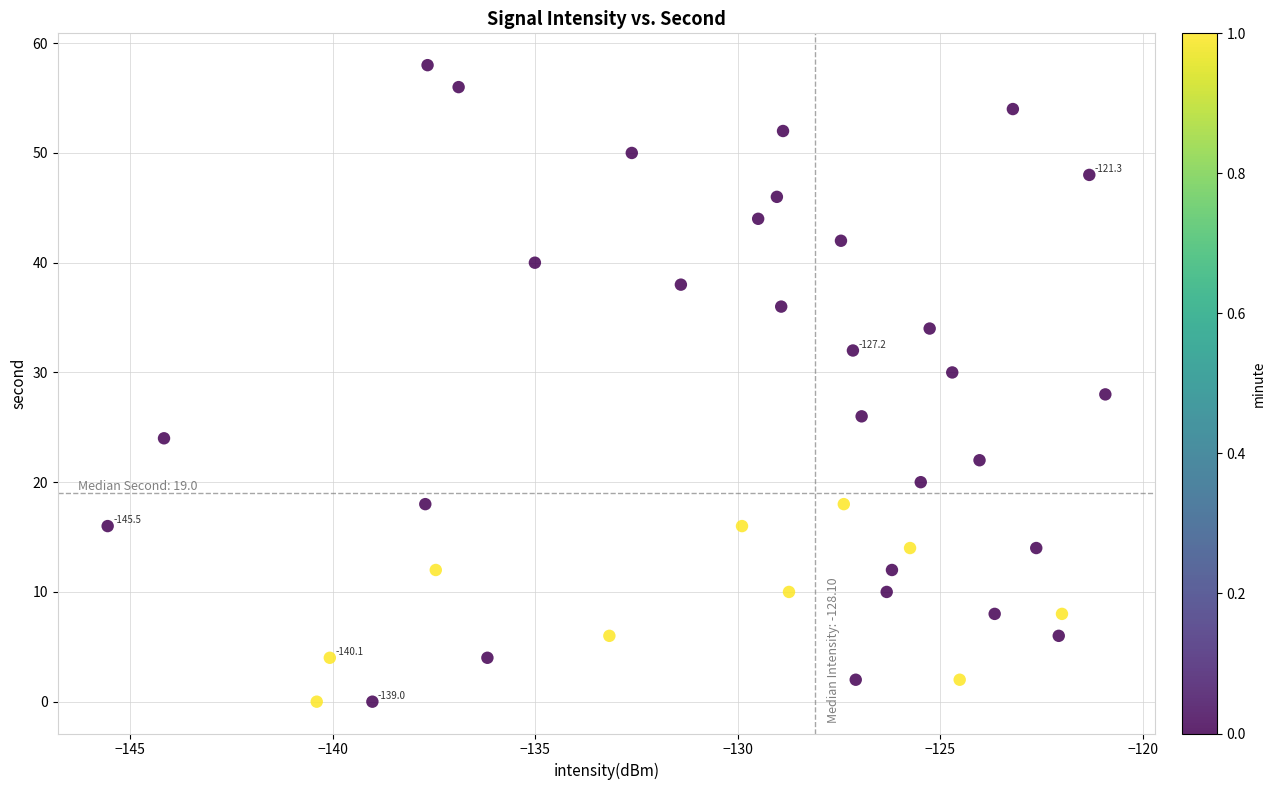

What is the range of Y values (max minus min)?

58